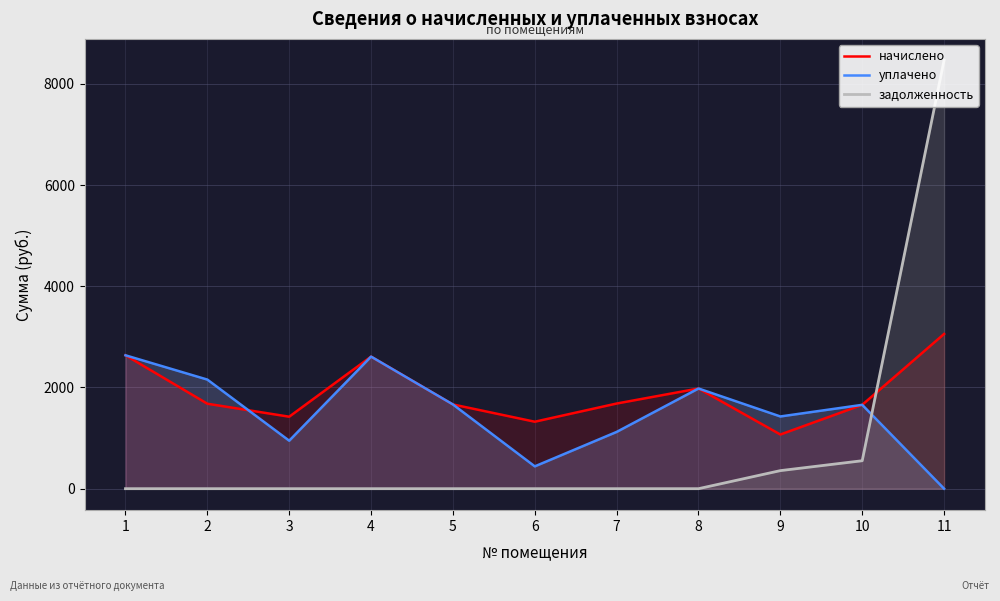

The уплачено series shows 1664.4 at 5. True or false?

True